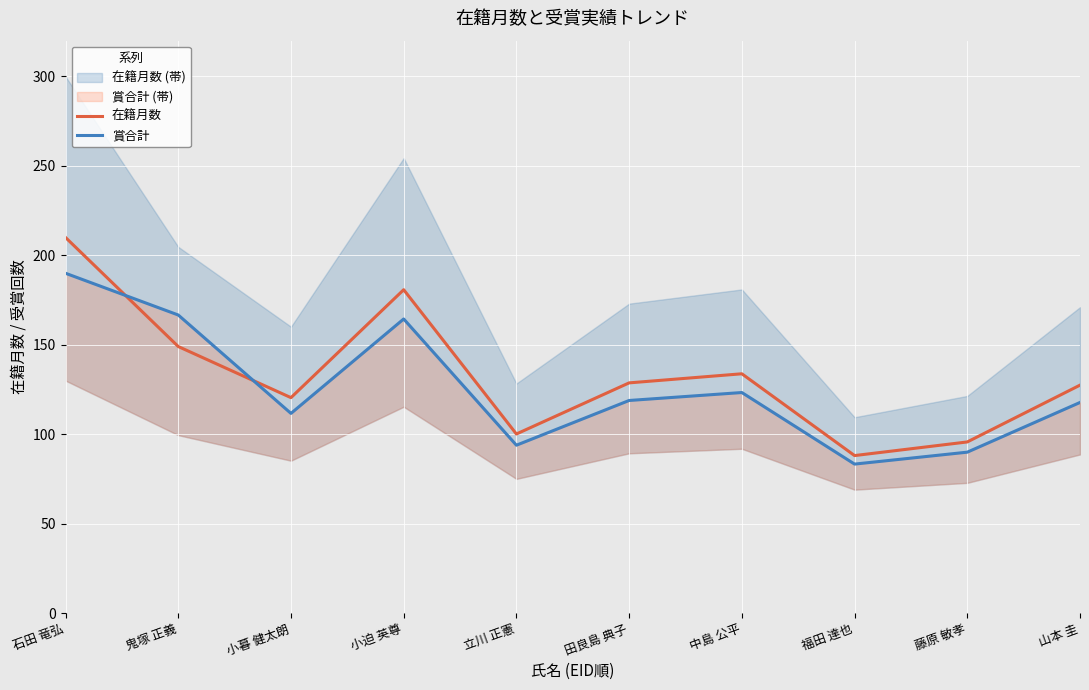

Which series has the largest total across all categories?

在籍月数